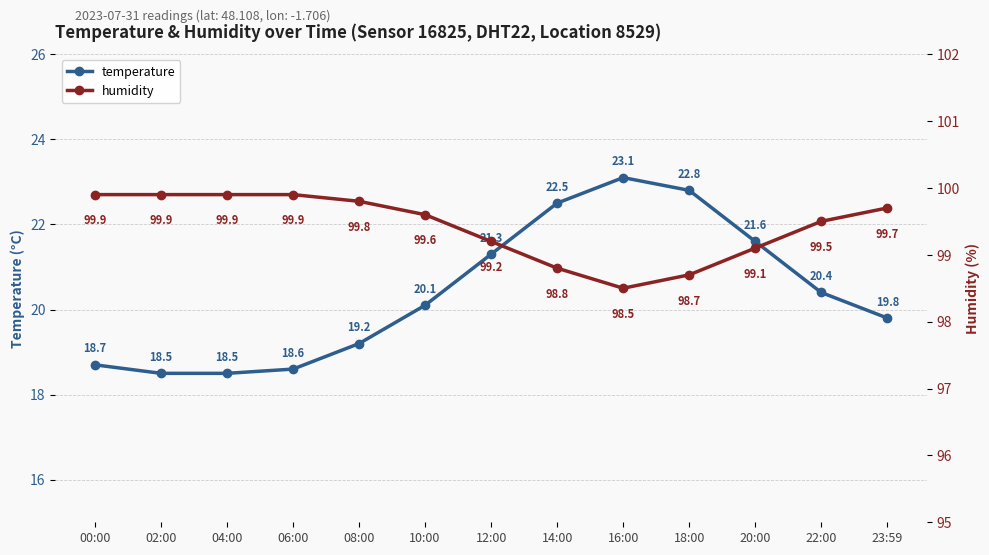

Which series changed the most between 02:00 and 20:00?

temperature